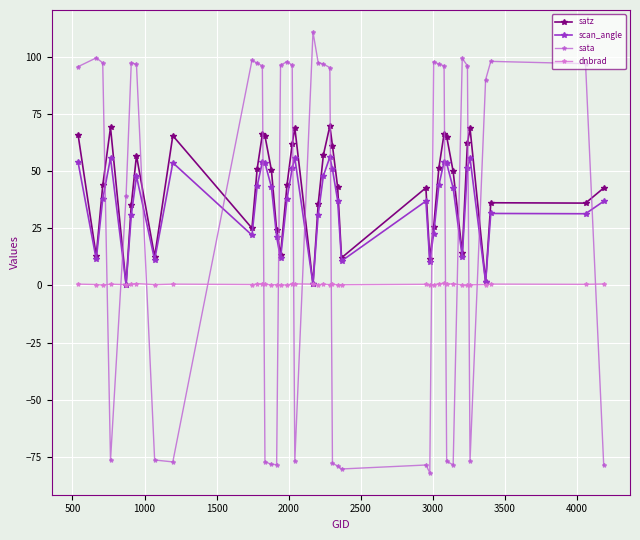

Which series has the widest spread of values?

sata